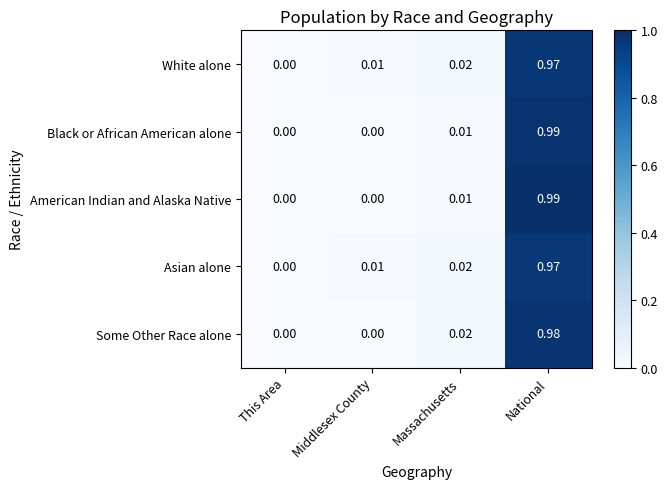

At which label is White alone closest to 0?

This Area